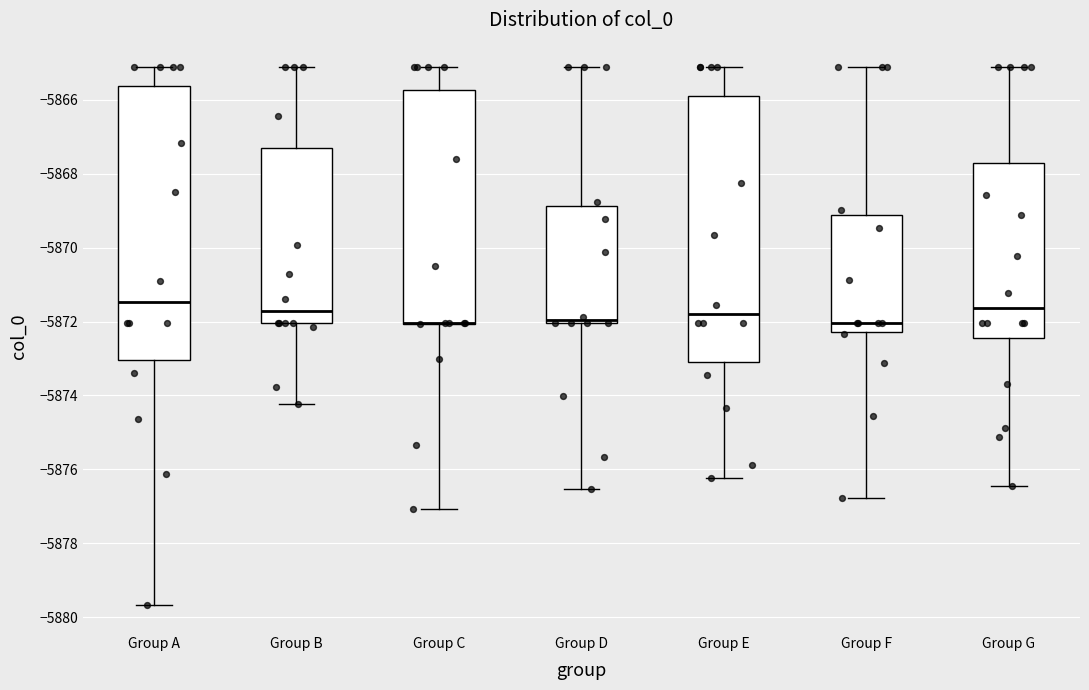

Reading left to right, read every box against the y-axis: the position of its median line, the range the box covers, and the ends of its whiskers. The values are not printed on the chart, so give them approximately, as read against the axis.

Group A: median -5871.4, box -5873.0 to -5865.6, whiskers -5879.6 to -5865.2
Group B: median -5871.8, box -5872.0 to -5867.4, whiskers -5874.2 to -5865.2
Group C: median -5872.0 (drawn on the box's lower edge), box -5872.0 to -5865.8, whiskers -5877.0 to -5865.2
Group D: median -5872.0 (just above the box's lower edge), box -5872.0 to -5868.8, whiskers -5876.6 to -5865.2
Group E: median -5871.8, box -5873.2 to -5865.8, whiskers -5876.2 to -5865.2
Group F: median -5872.0, box -5872.2 to -5869.2, whiskers -5876.8 to -5865.2
Group G: median -5871.6, box -5872.4 to -5867.8, whiskers -5876.4 to -5865.2